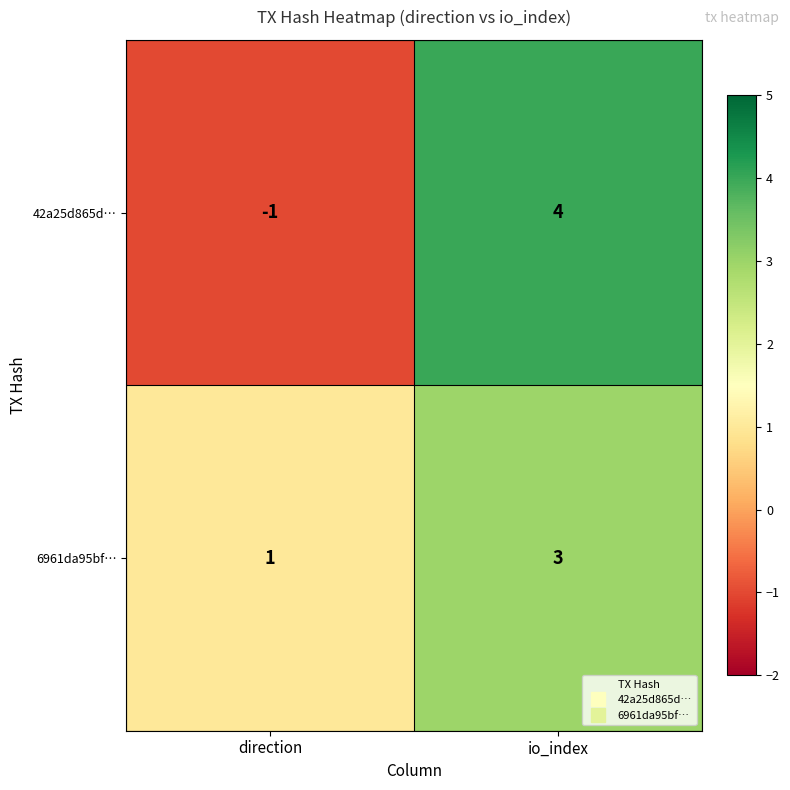

Which category has the lowest value across all series?

direction